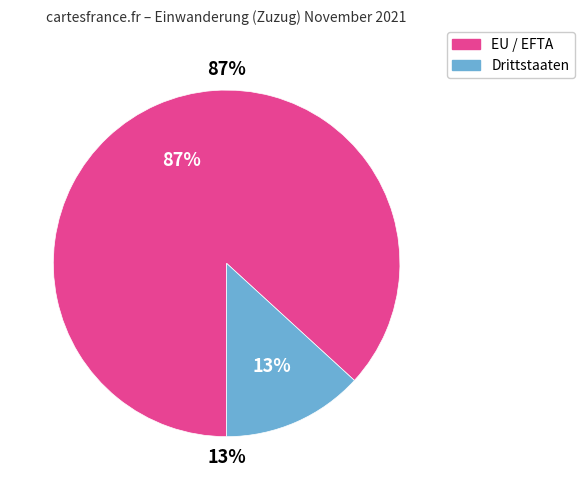

Rank the categories by value from lowest to highest.

Drittstaaten, EU / EFTA